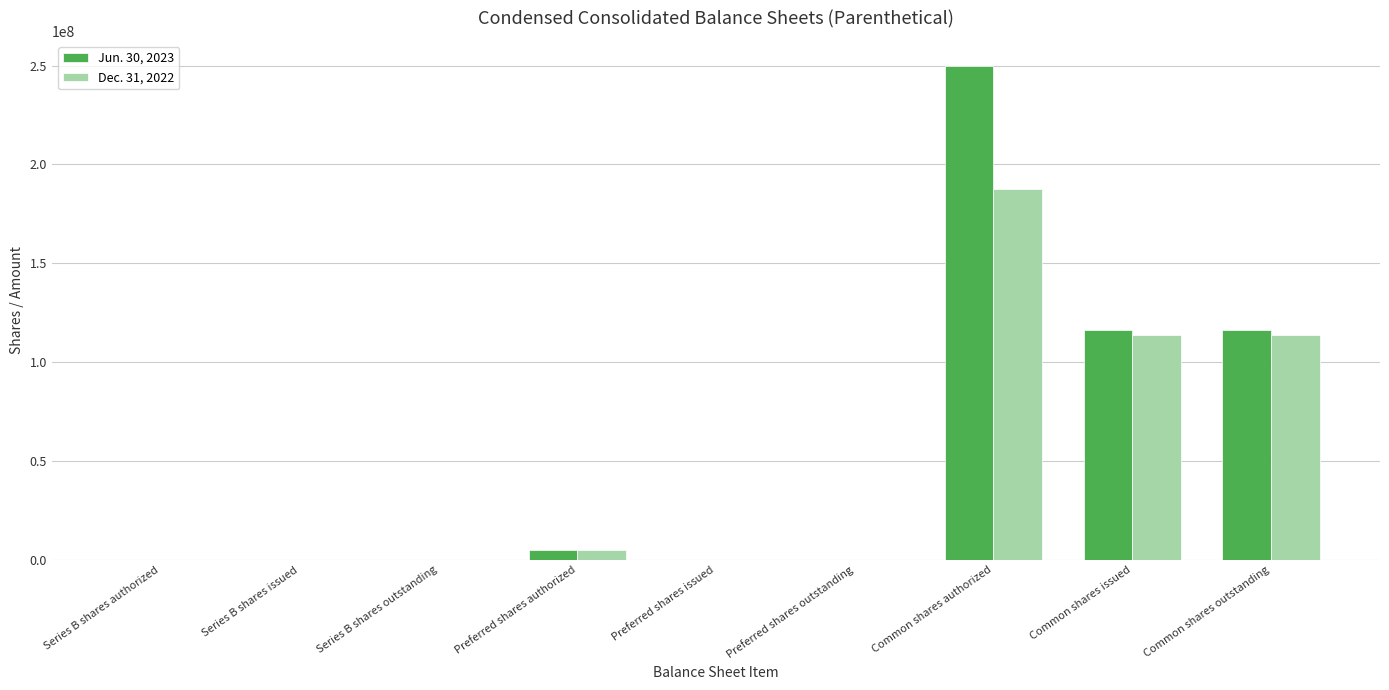

Which series has the largest total across all categories?

Jun. 30, 2023